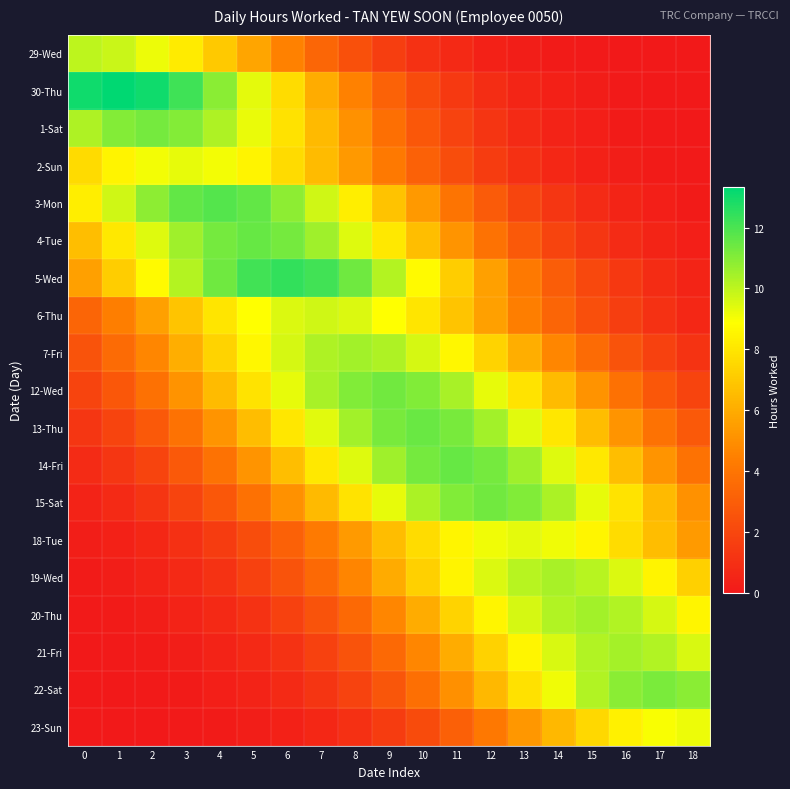

How many series are shown in this chart?

19